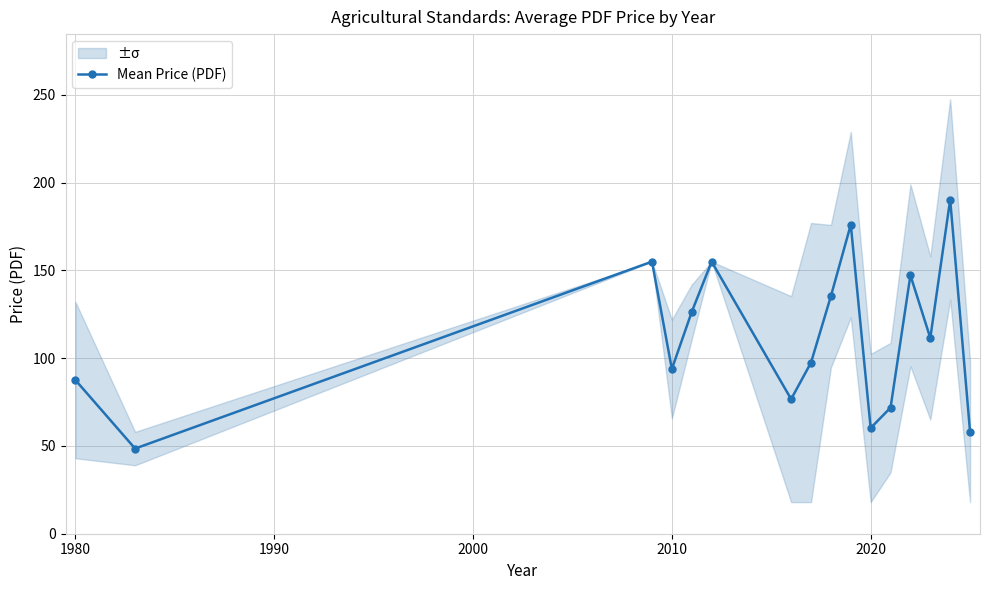

What is the highest value of the Mean Price (PDF) series?

190.4